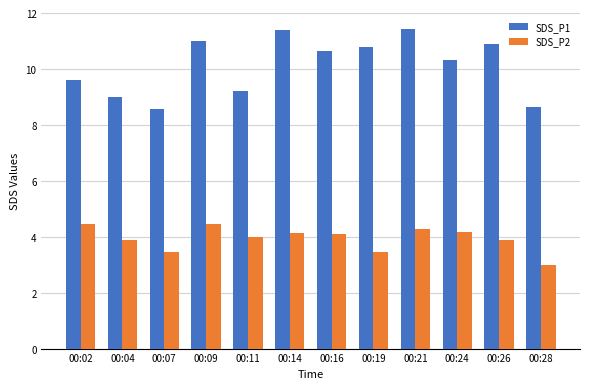

How many bars are there in each group?

2